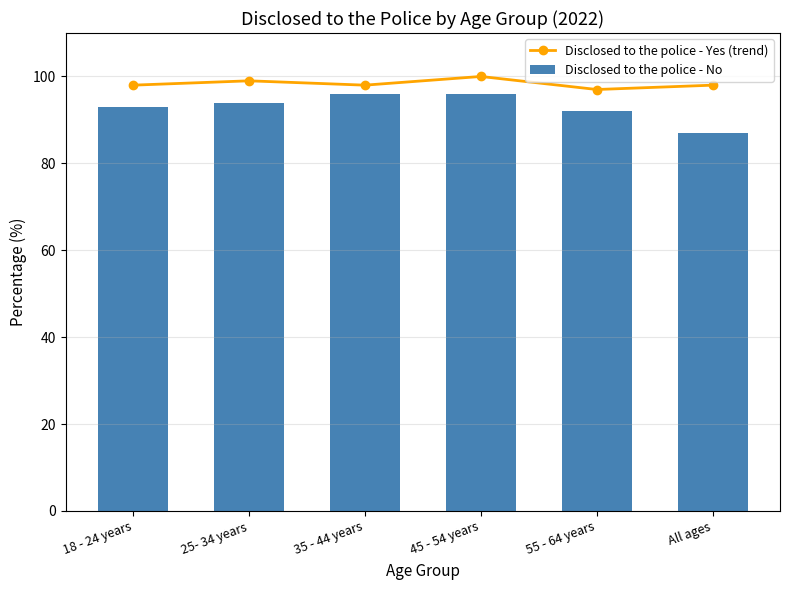

Which label corresponds to the largest value in the chart?

45 - 54 years